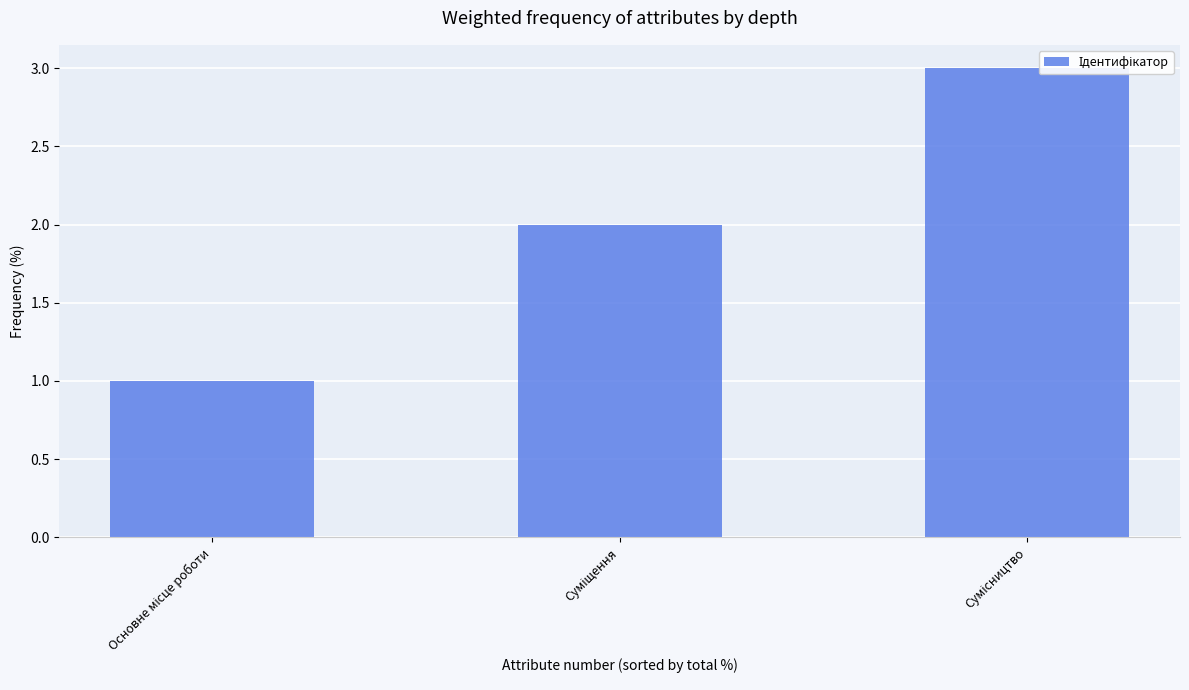

Approximately how many times larger is the value at Сумісництво compared to Основне місце роботи?

3.0